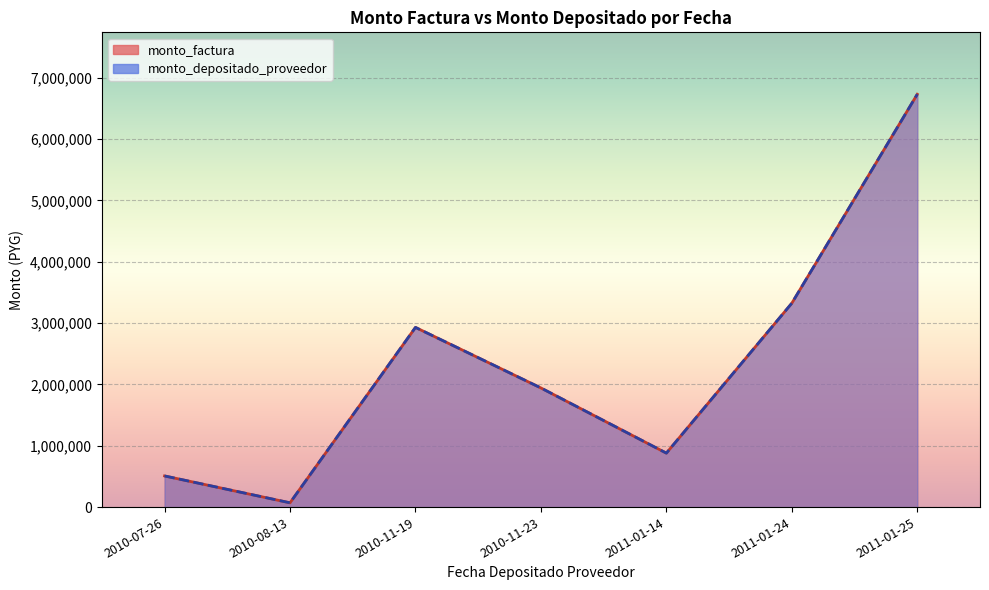

What is the average value of the monto_factura series?

2341150